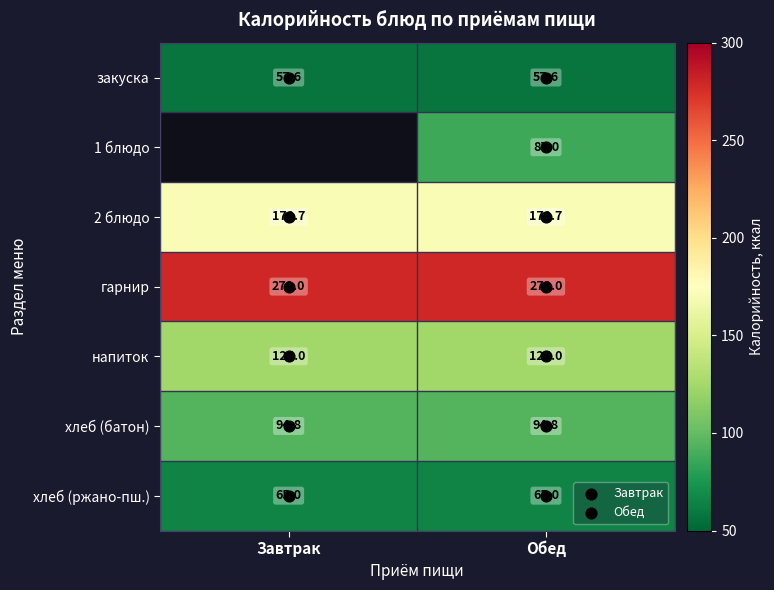

Between 5 and 4, which is larger?

5